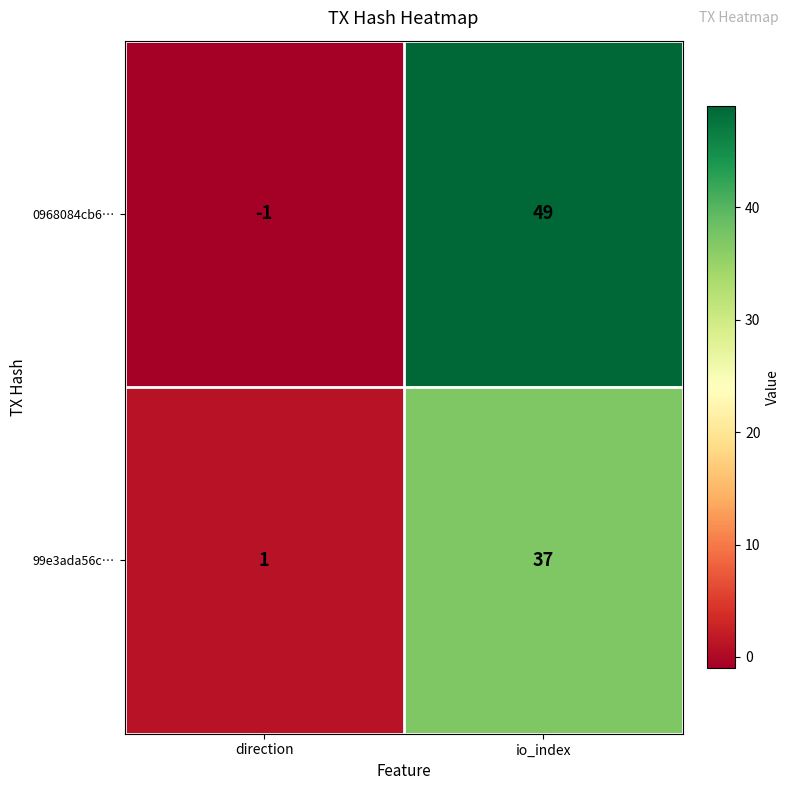

Rank the series at io_index from lowest to highest value.

99e3ada56c…, 0968084cb6…